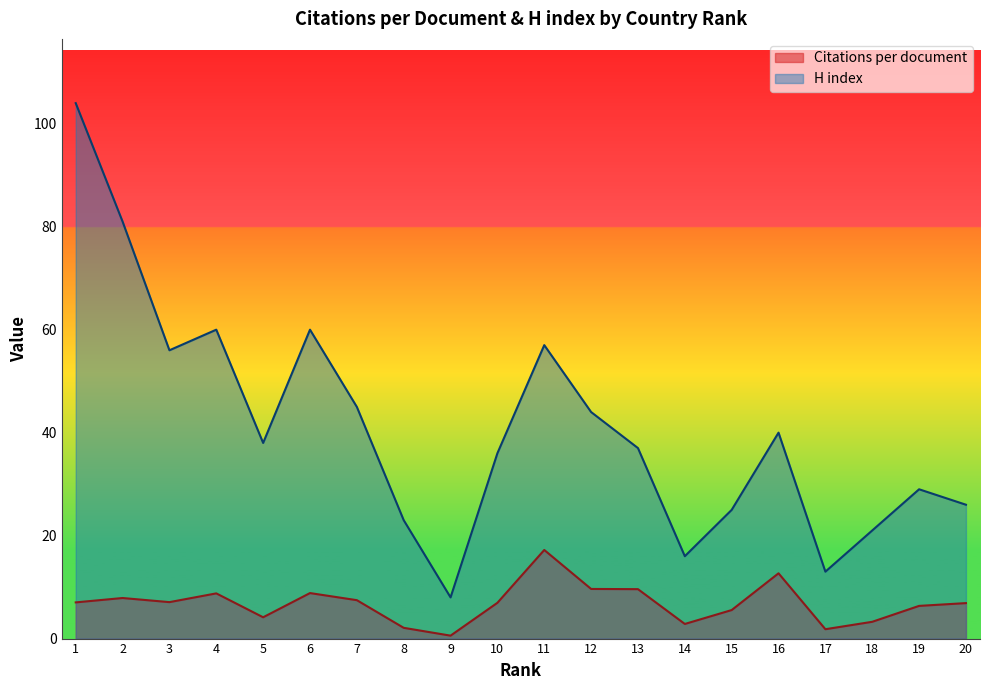

True or false: Citations per document and H index intersect in this chart.

False